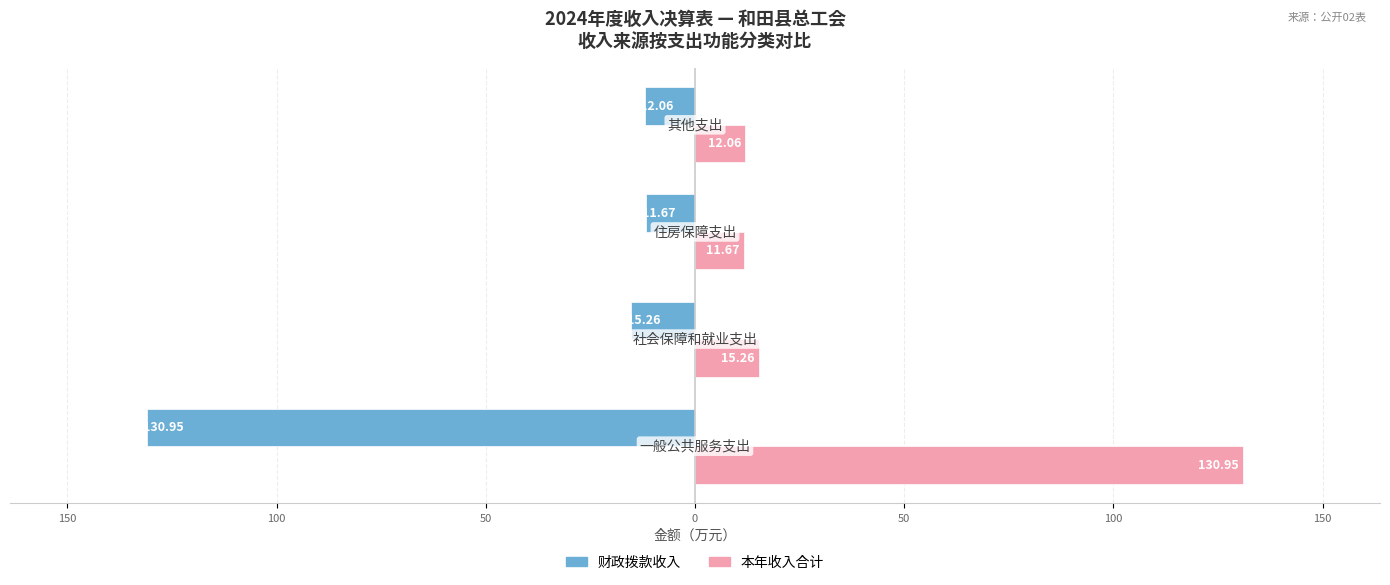

What is the value of the 本年收入合计 bar at the 4th from the left?

12.1